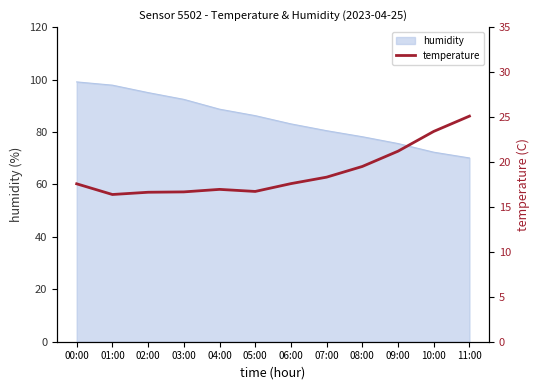

True or false: there are more than 1 points higher than both neighbors.

False